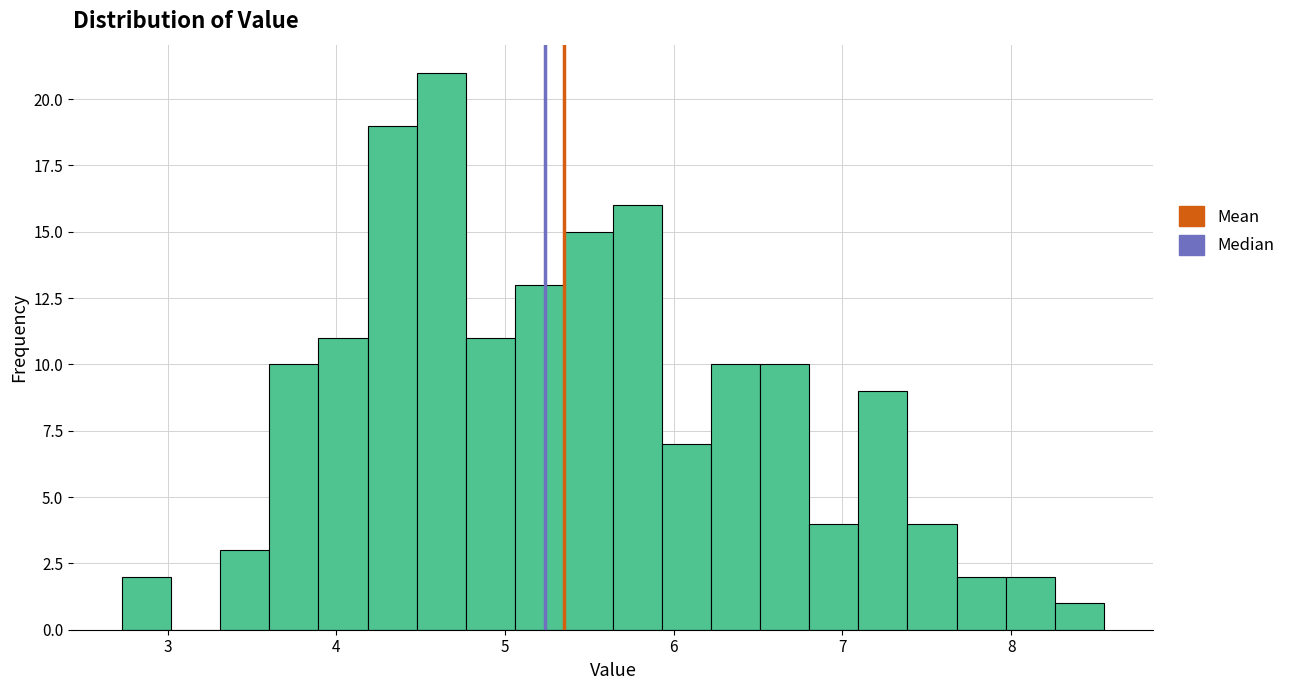

Around what value on the x-axis is the tallest bar? Give the approximate position of its centre, as read against the axis.

4.6